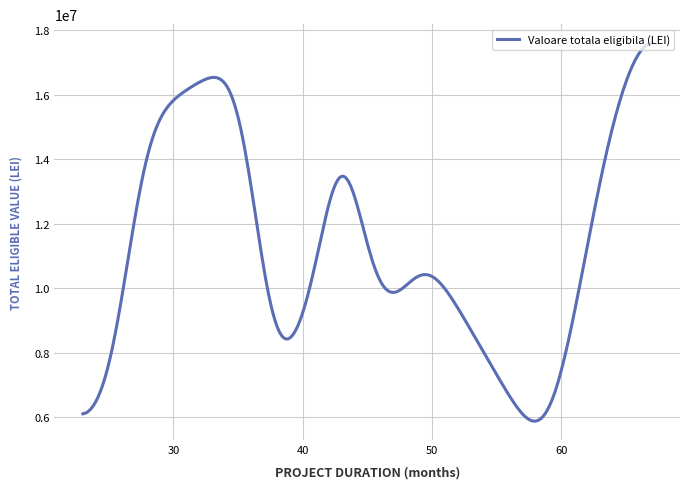

What is the minimum value shown in the chart?

5880763.1